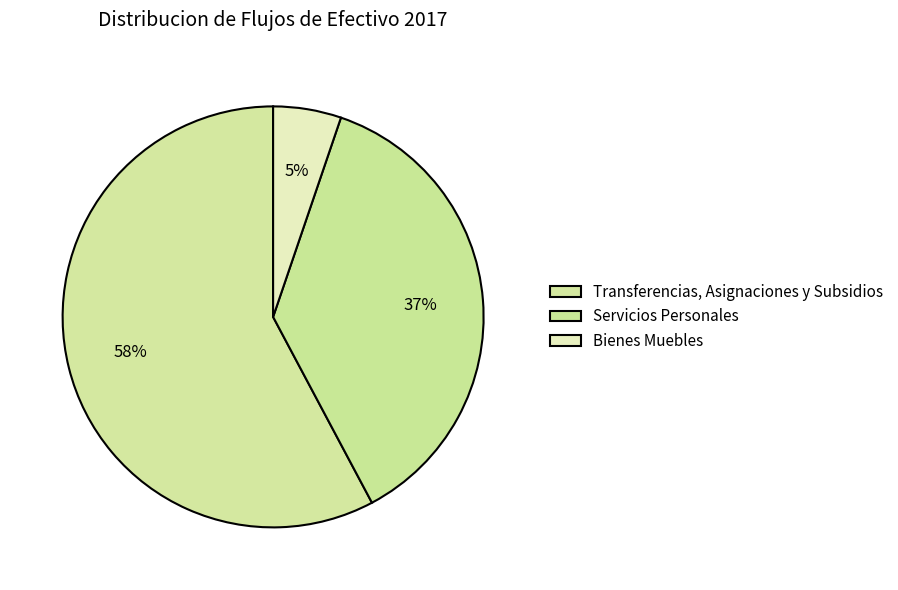

To the nearest percent, what is the difference between the Transferencias, Asignaciones y Subsidios and Servicios Personales slice percentages?

21%